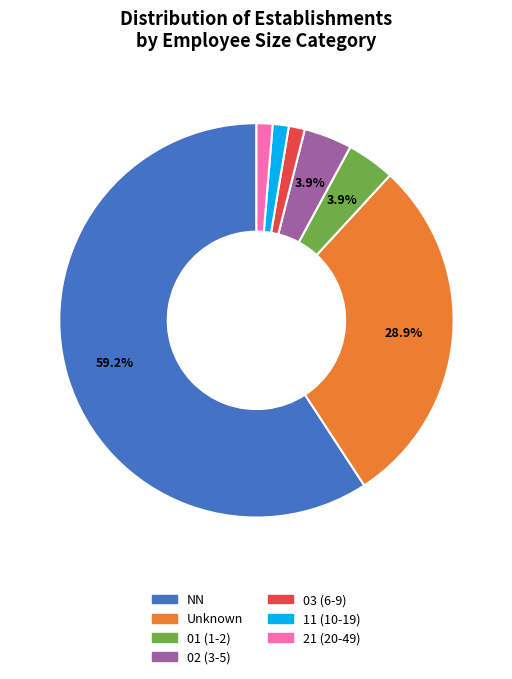

Is there any slice that represents more than half of the pie?

Yes